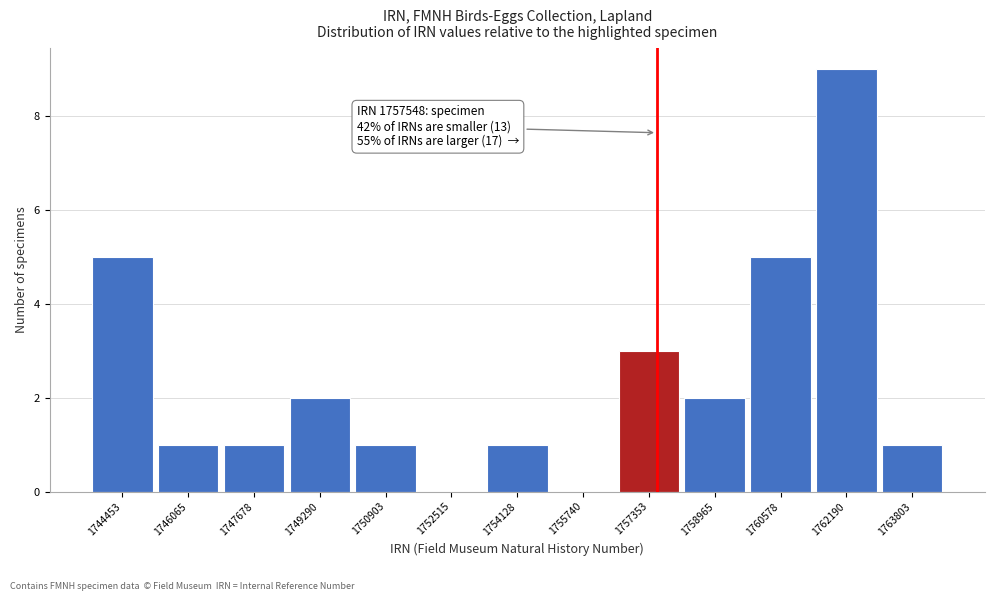

Which range on the x-axis has the tallest bar?

1761400 to 1763000